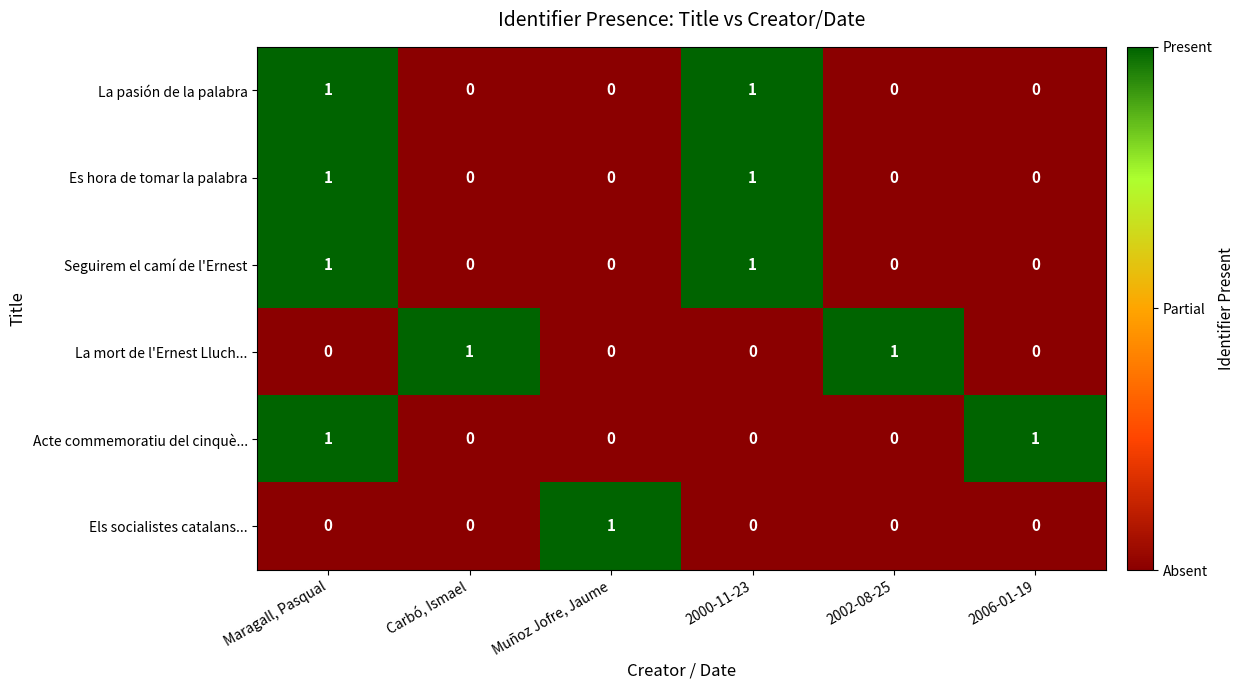

Count the La pasión de la palabra values in the range 0 to 1.

6